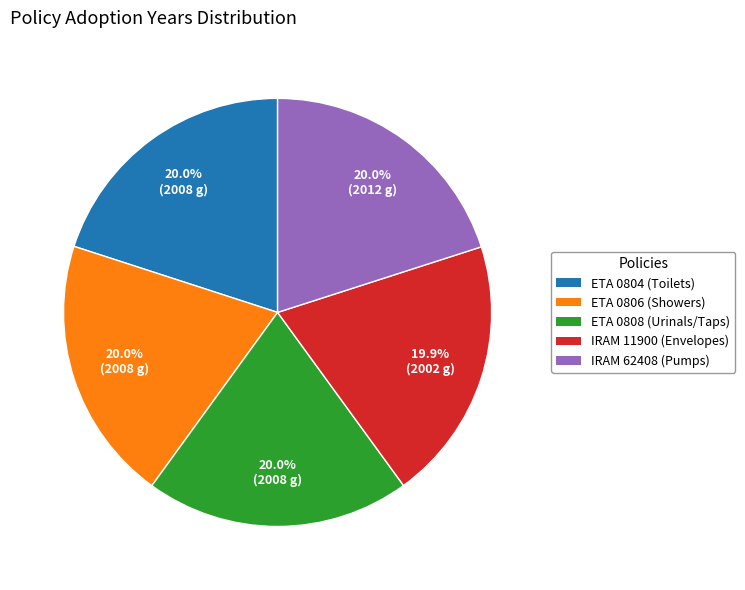

To the nearest percent, what percentage of the pie is IRAM 62408 (Pumps)?

20%